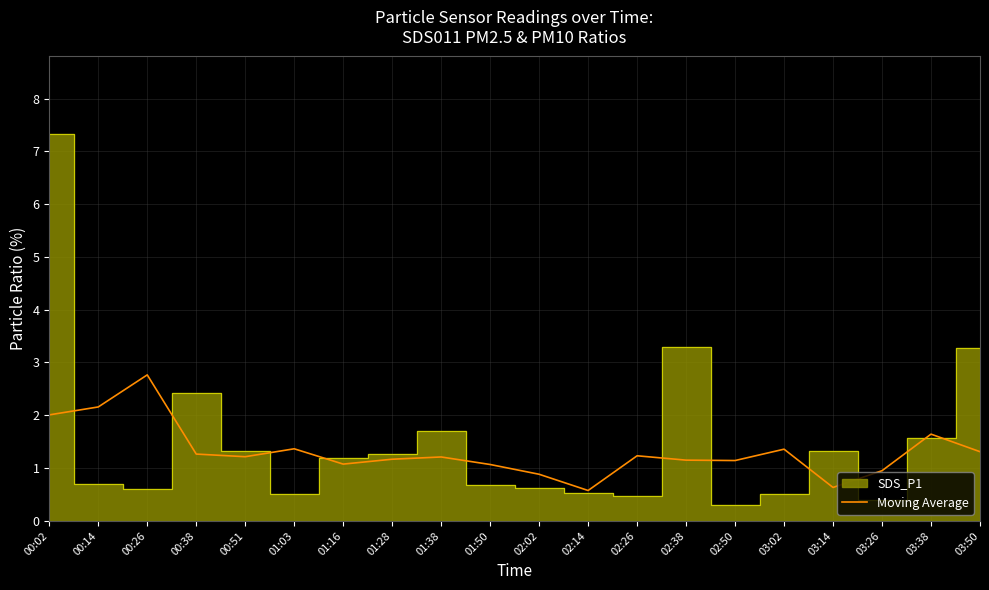

Where is the first local minimum?

00:51